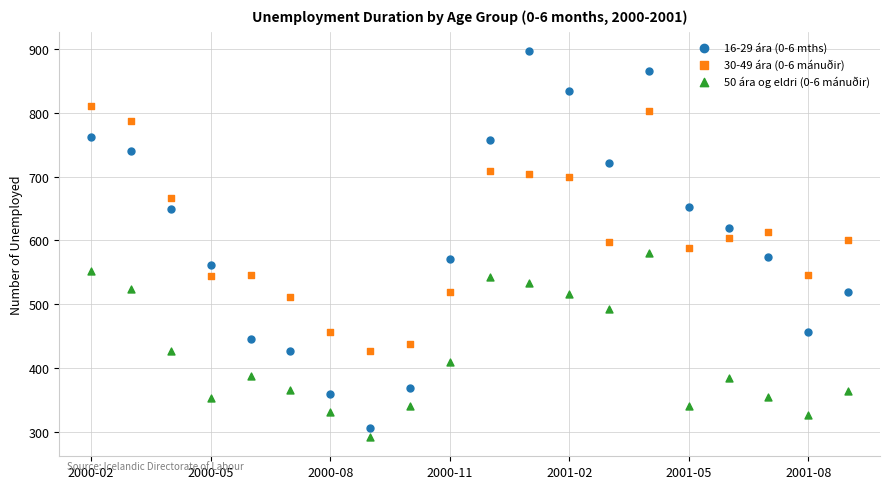

Which series contains the highest Y value?

16-29 ára (0-6 mths)